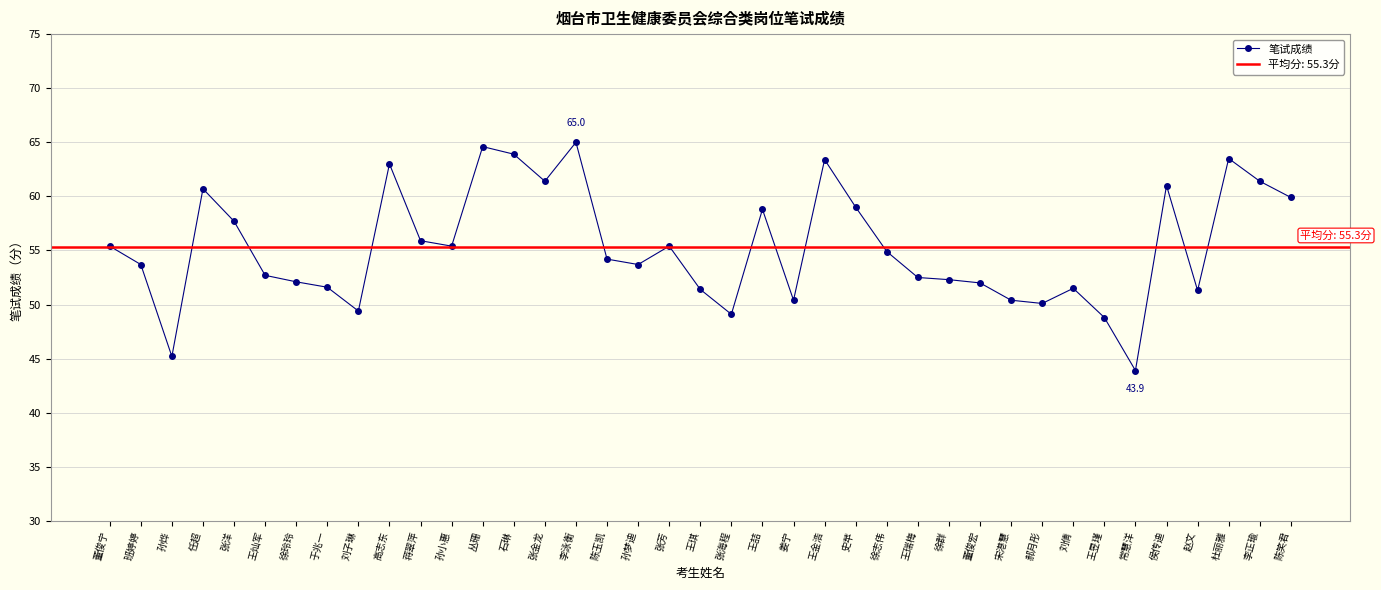

How many points are higher than both their immediate neighbors (excluding endpoints)?

10